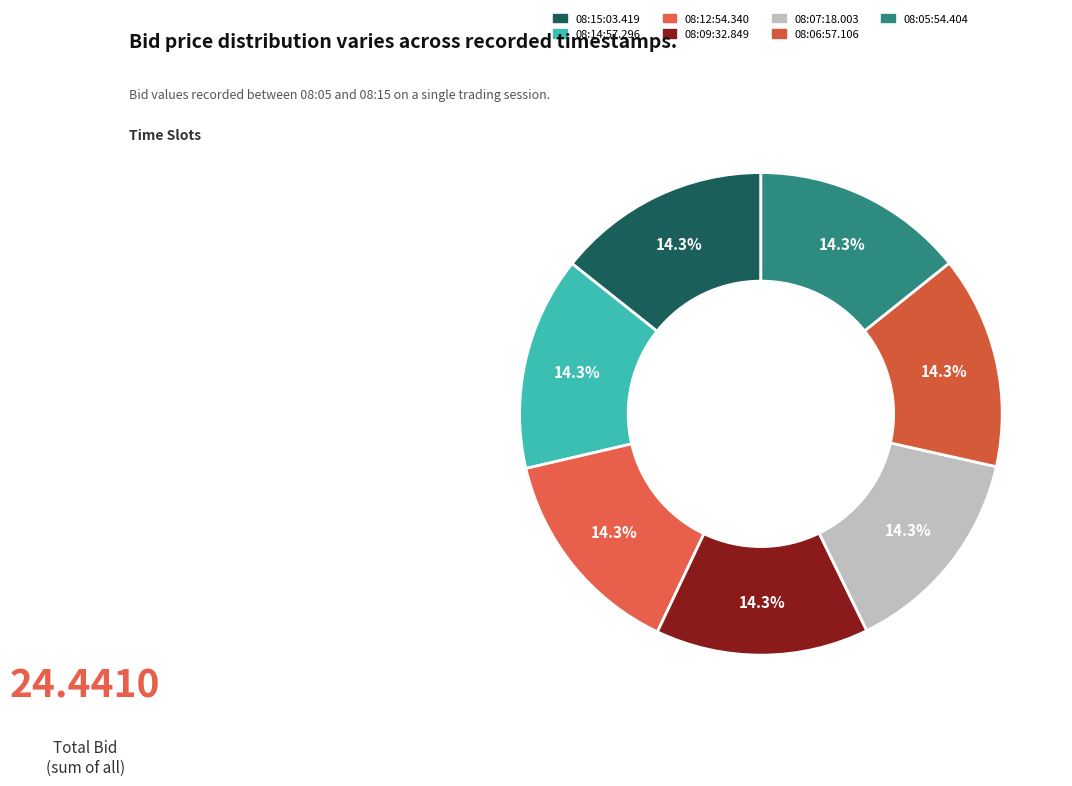

Does any single category account for the majority?

No